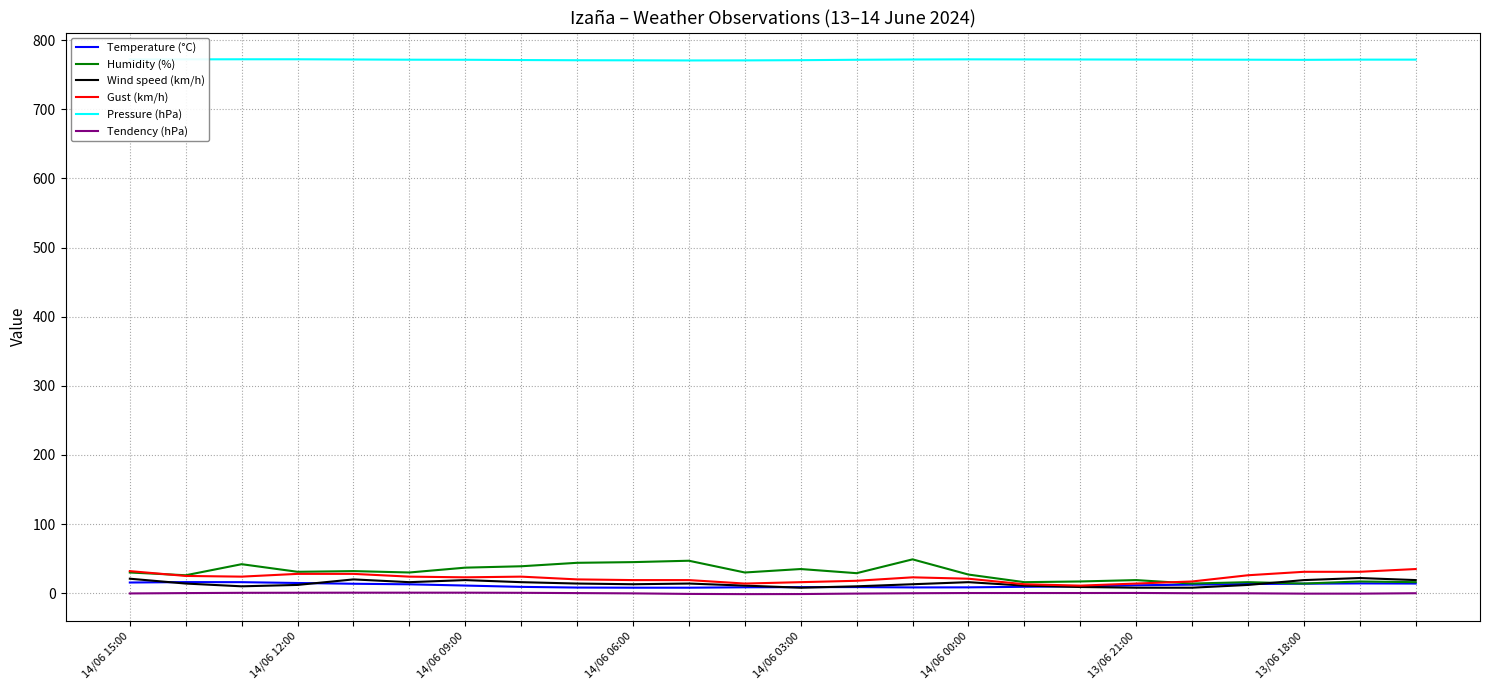

Which series has the largest total across all categories?

Pressure (hPa)